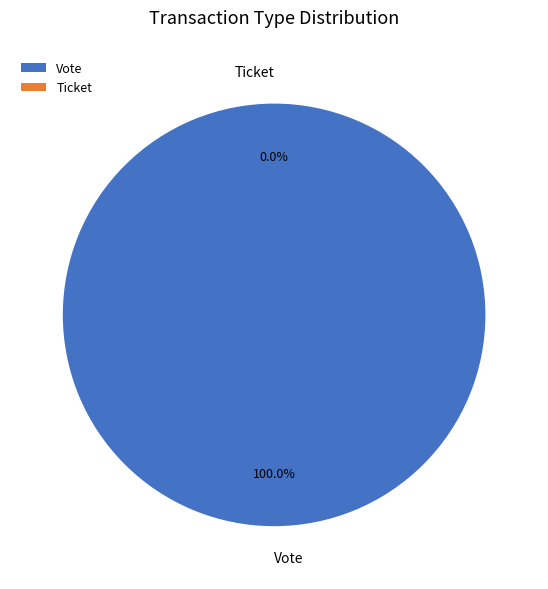

To the nearest percent, what is the combined percentage of Ticket and Vote?

100%